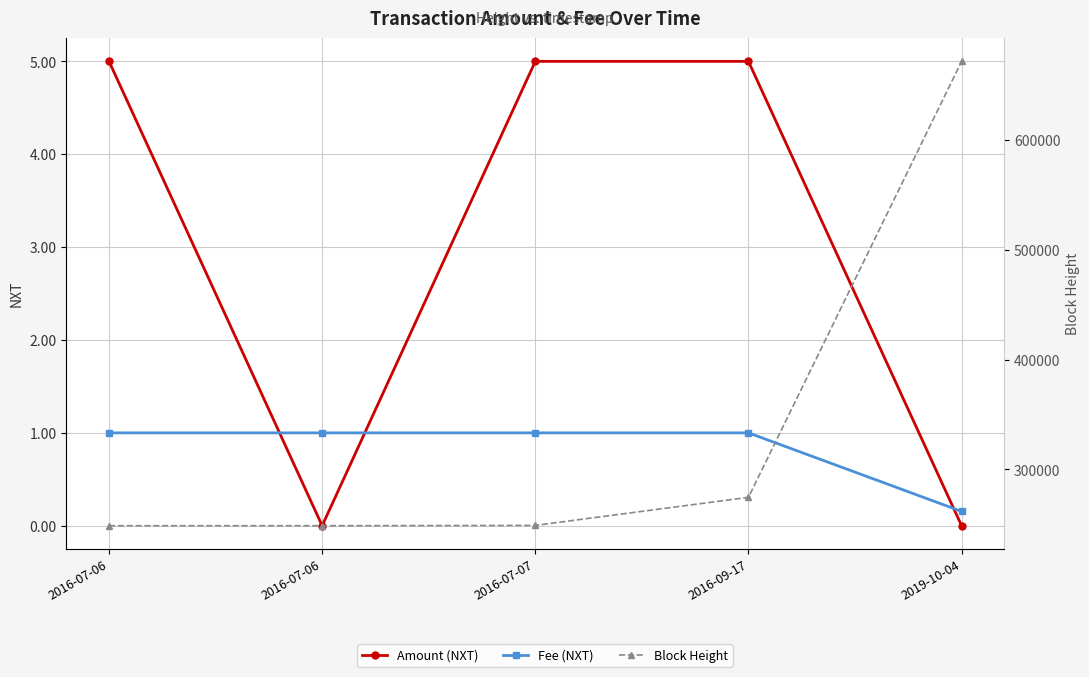

What is the value of the Fee (NXT) point at the 1st from the left?

1.0